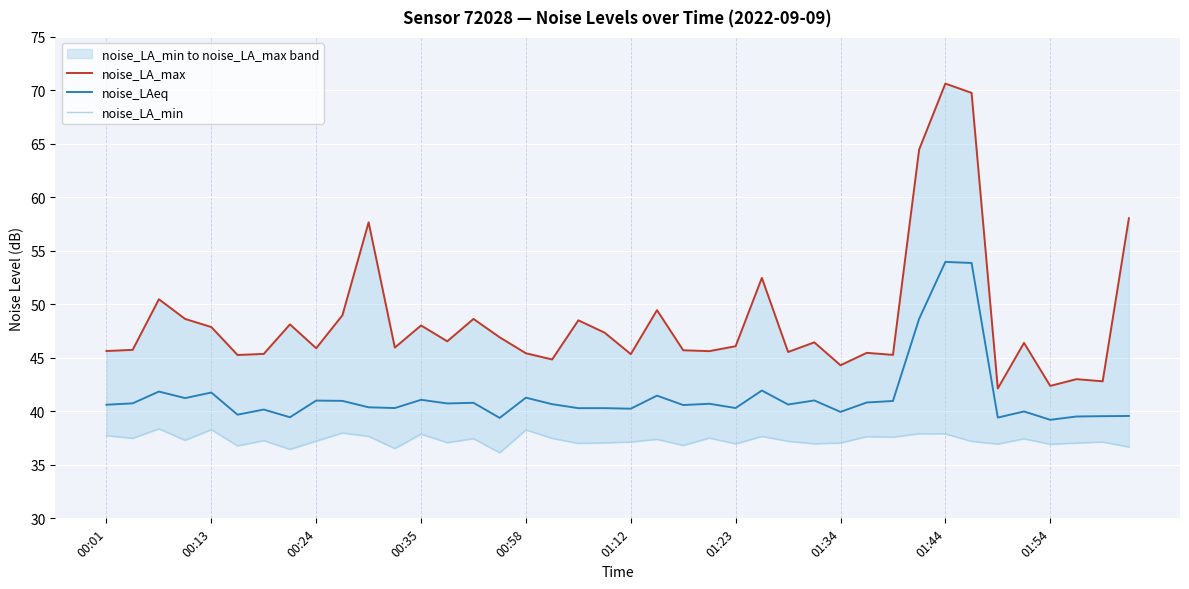

What is the maximum value for noise_LAeq?

54.0